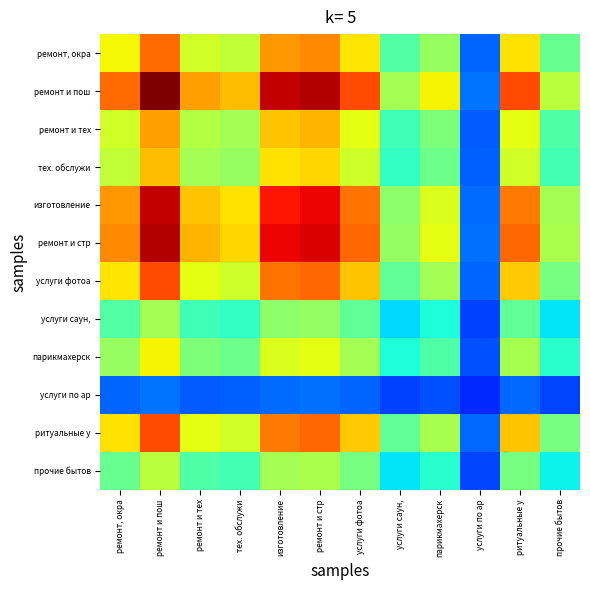

At how many categories does at least one series exceed 0?

12